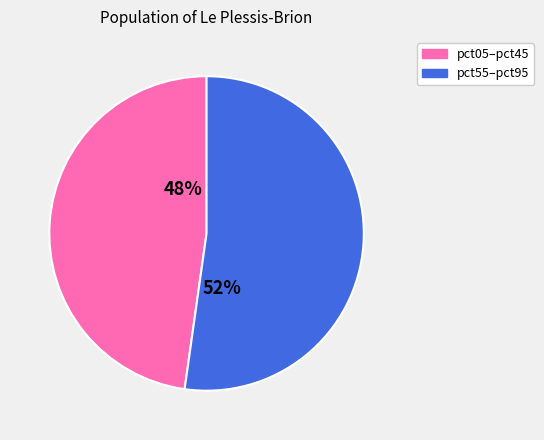

Count the number of slices in the pie.

2